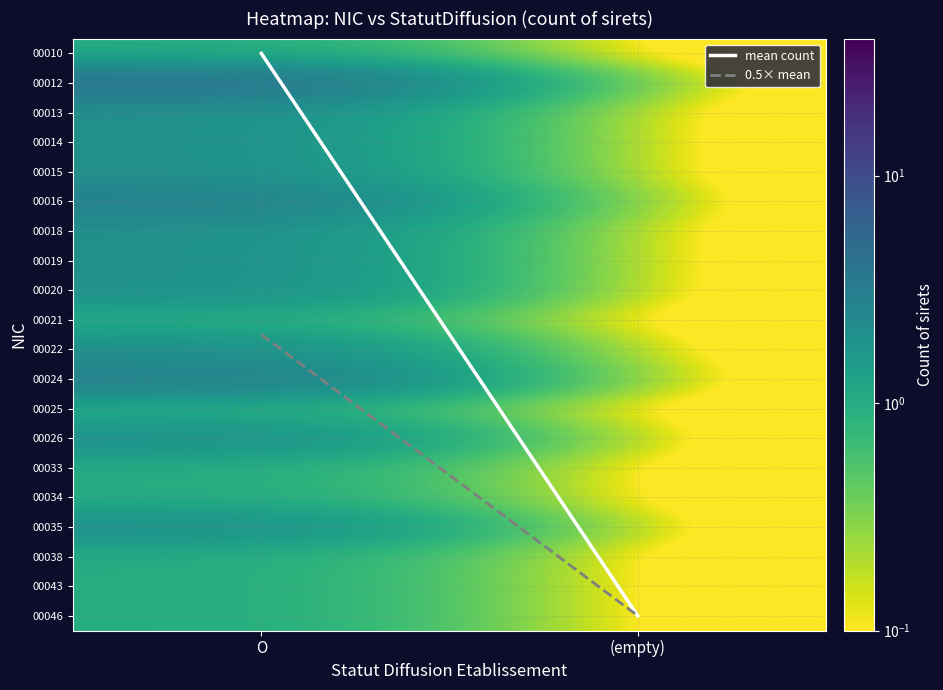

Which series changed the most between O and (empty)?

mean count